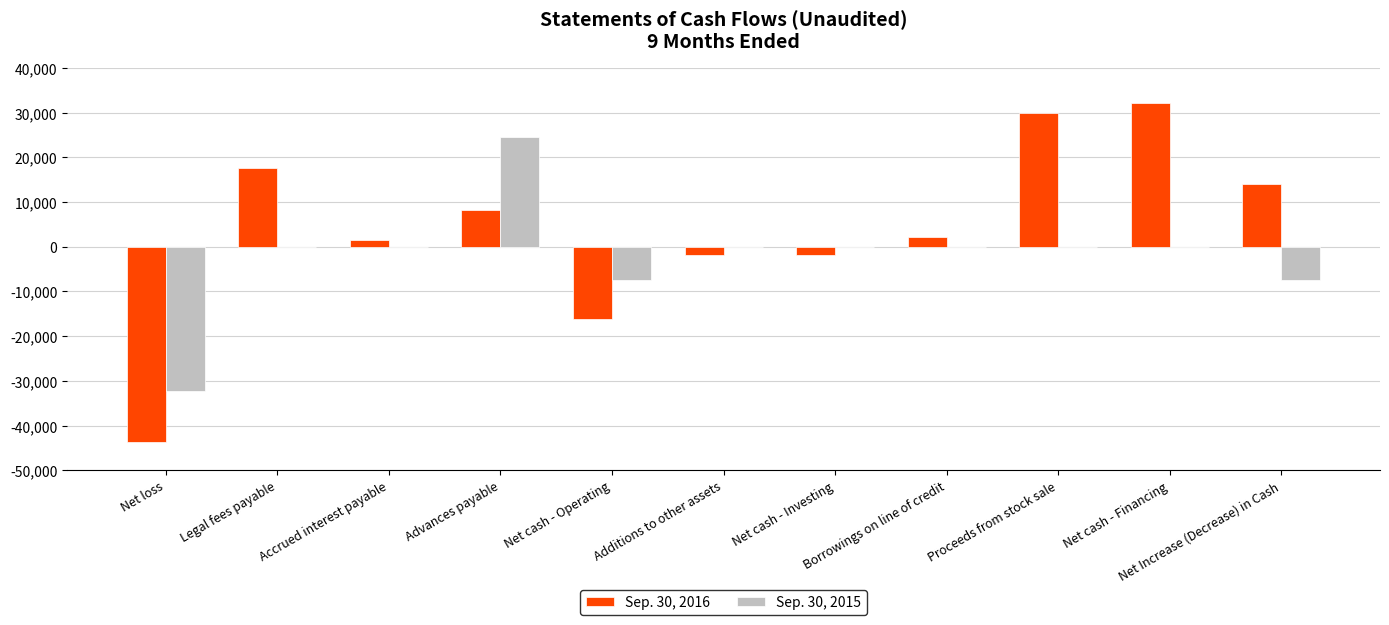

What is the spread (max minus min) of values at Advances payable?

16343